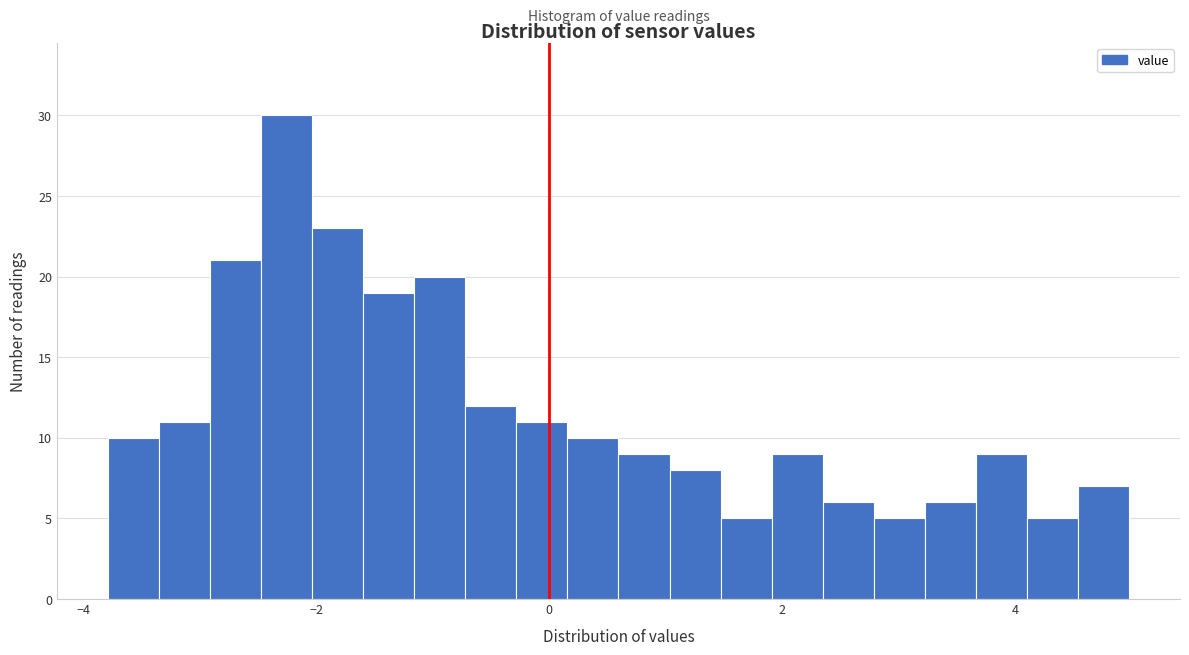

Read against the x-axis, roughly where is the centre of the tallest bar?

-2.2